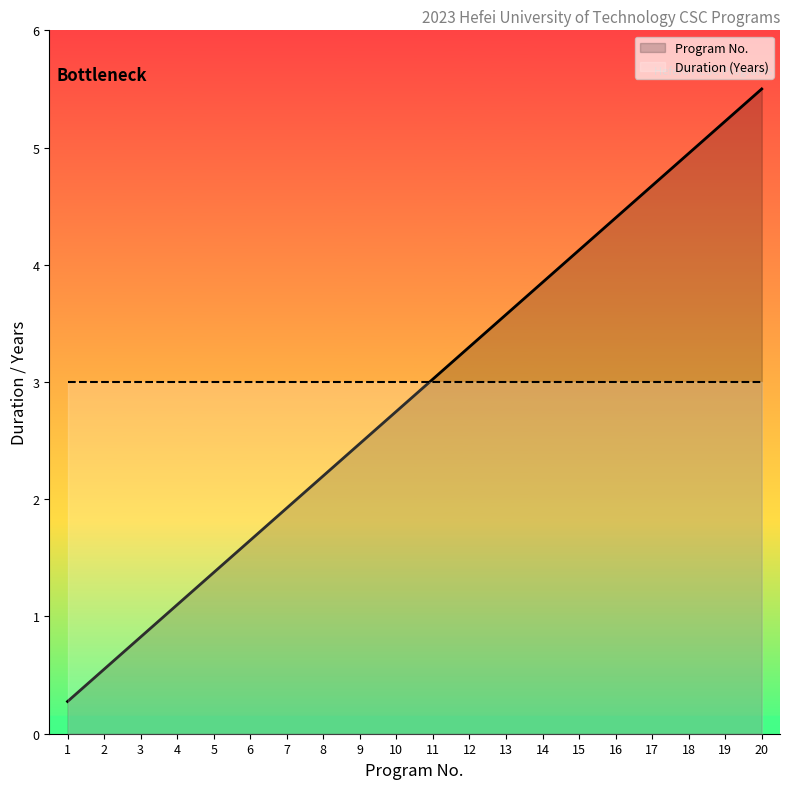

Which has a higher value, 11 or 7?

11